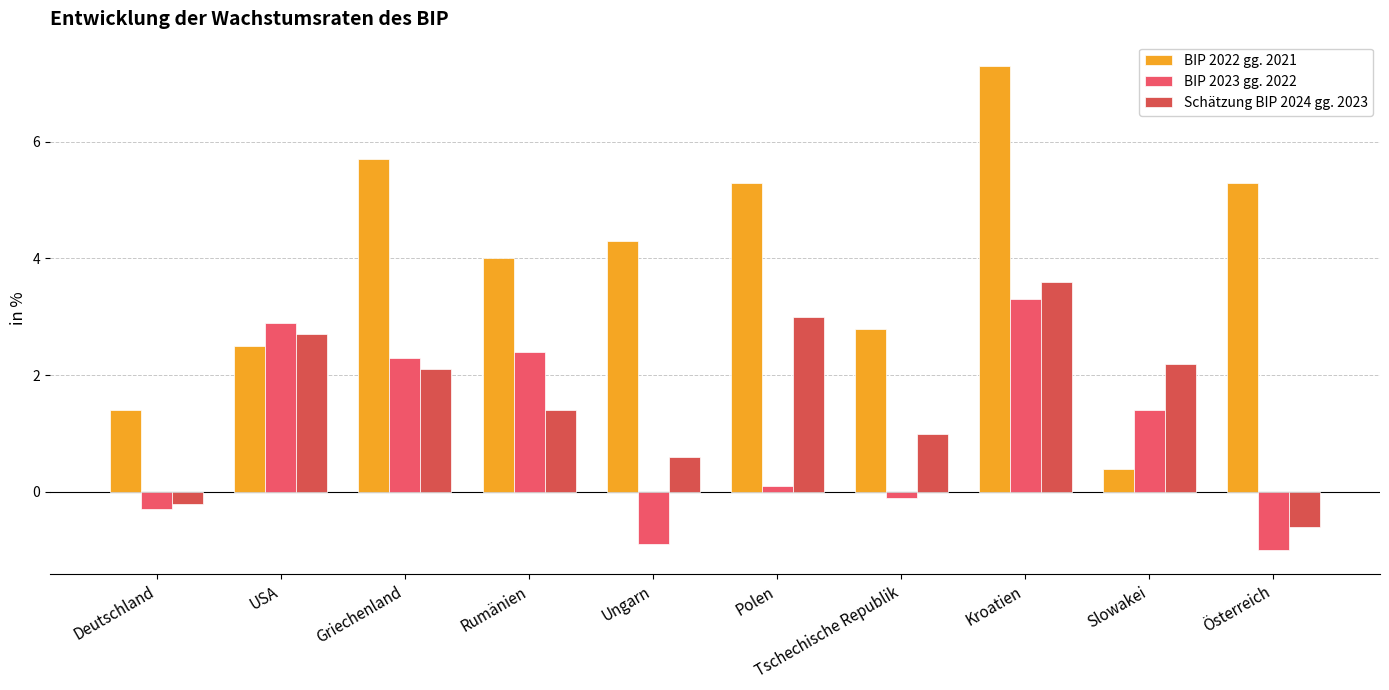

At which label does Schätzung BIP 2024 gg. 2023 reach its minimum?

Österreich